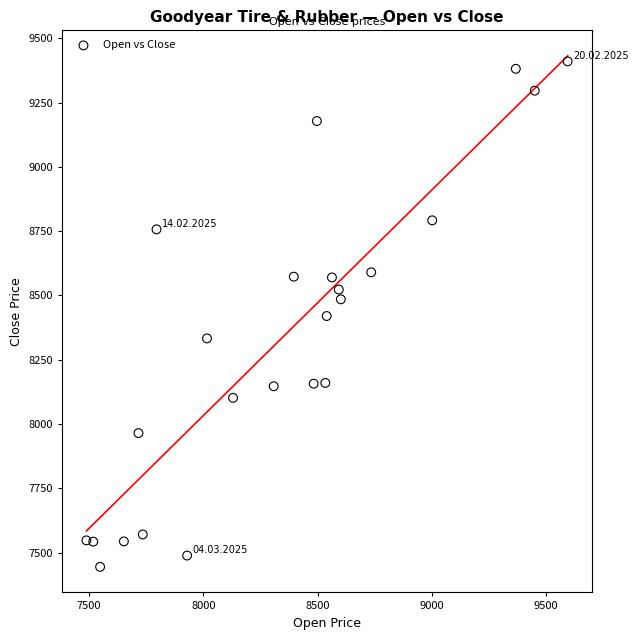

What is the range of X values (max minus min)?

2107